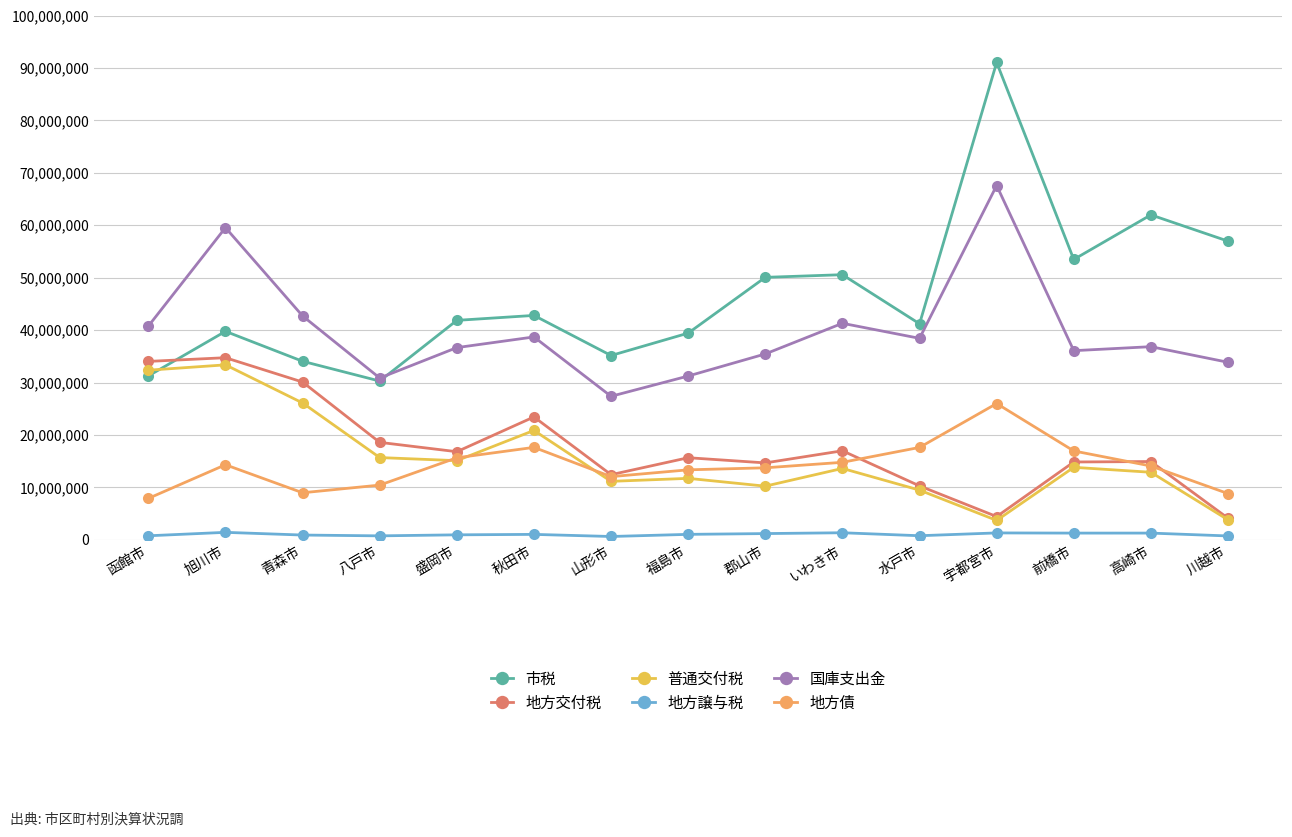

What is the label of the 10th point from the left?

いわき市